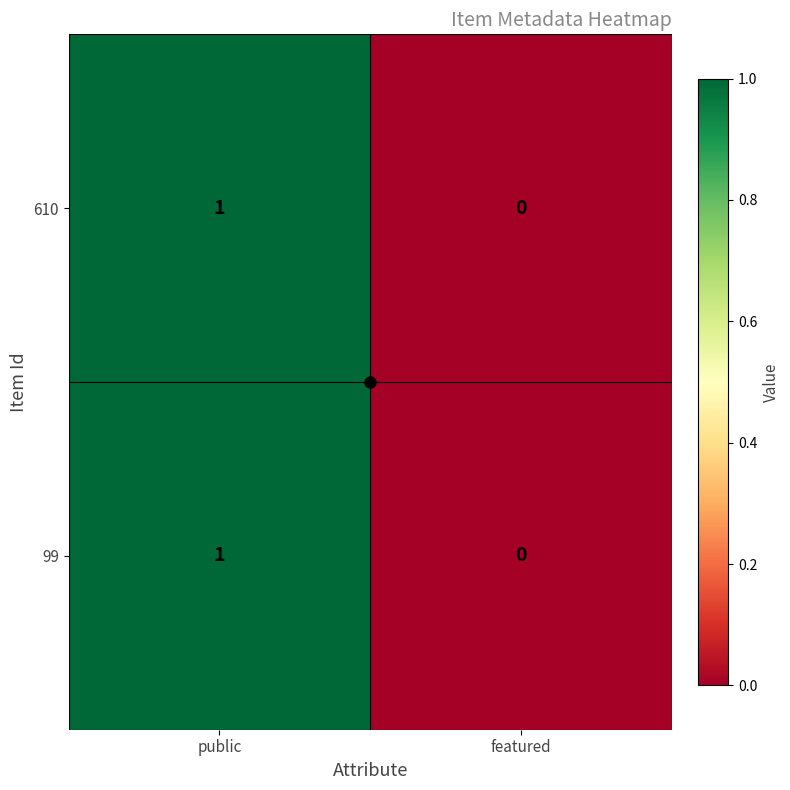

The value of 99 at featured is -1. True or false?

False